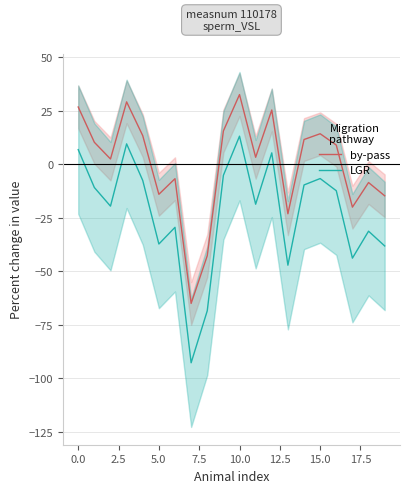

How many data points in by-pass are less than 9?

10